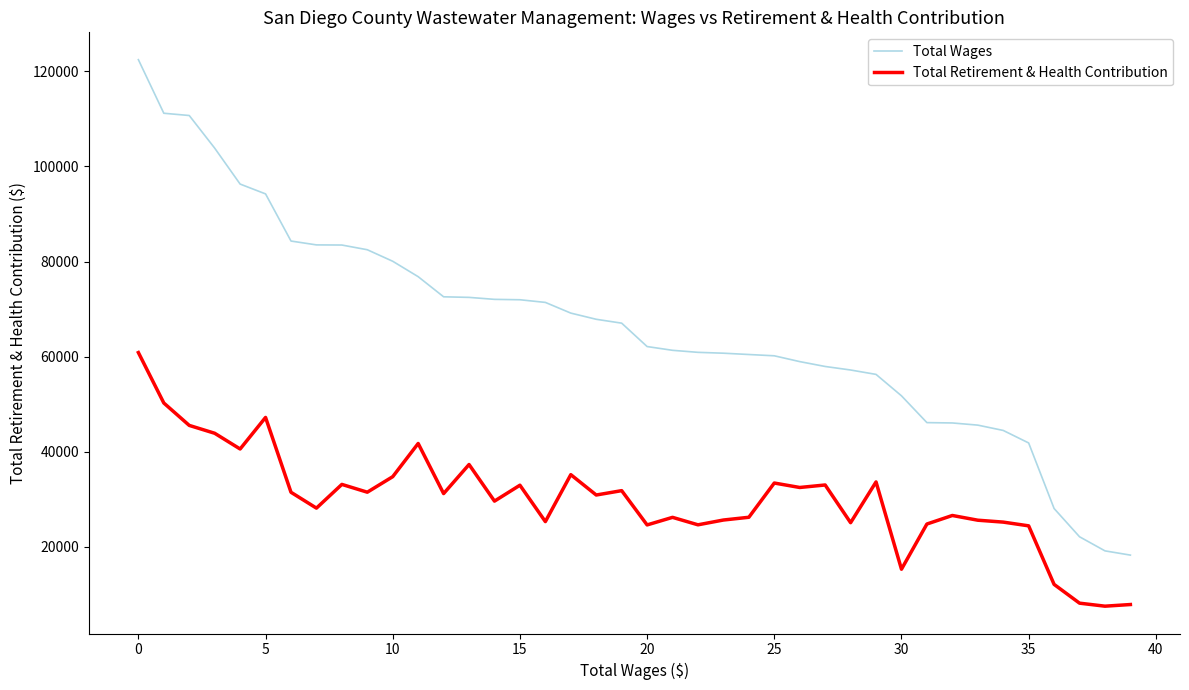

Which series has the widest spread of values?

Total Wages